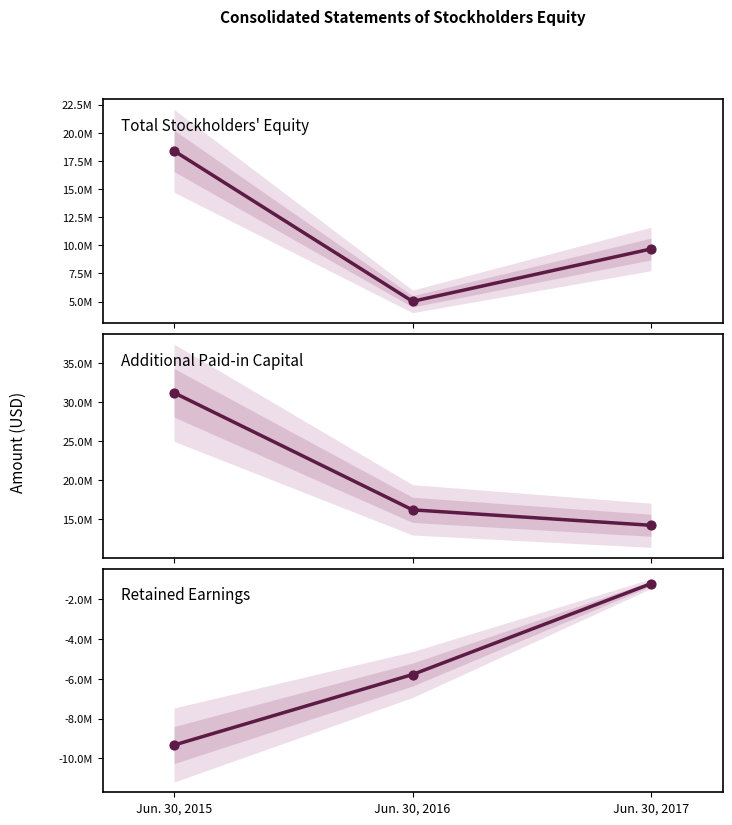

What are all the series names shown in the legend?

Total, Additional Paid-in Capital, Retained Earnings